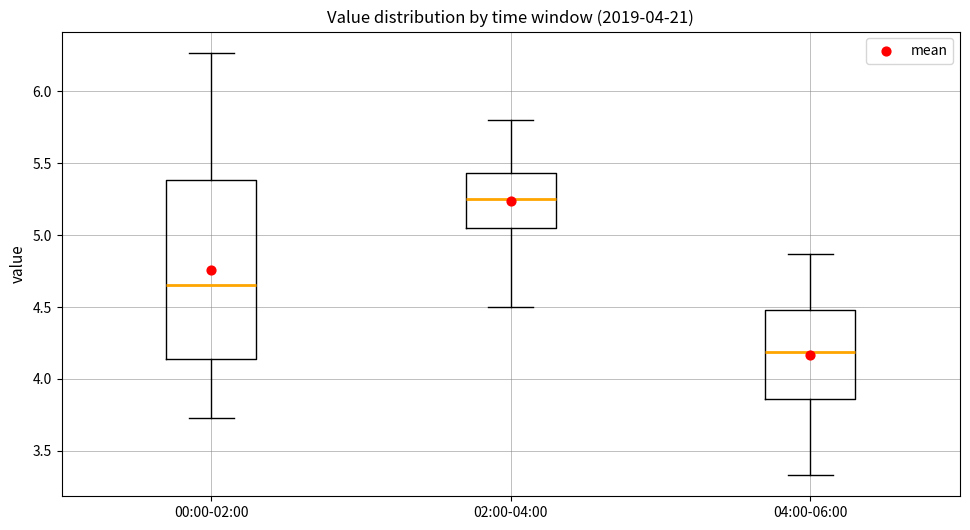

Reading left to right, transcribe this box plot: for each box, give where its median line is, the range the box spans, and where its two whiskers end, as read against the y-axis. The values are not printed on the chart, so give them approximately, as read against the axis.

00:00-02:00: median 4.65, box 4.15 to 5.40, whiskers 3.75 to 6.25
02:00-04:00: median 5.25, box 5.05 to 5.45, whiskers 4.50 to 5.80
04:00-06:00: median 4.20, box 3.85 to 4.50, whiskers 3.35 to 4.85